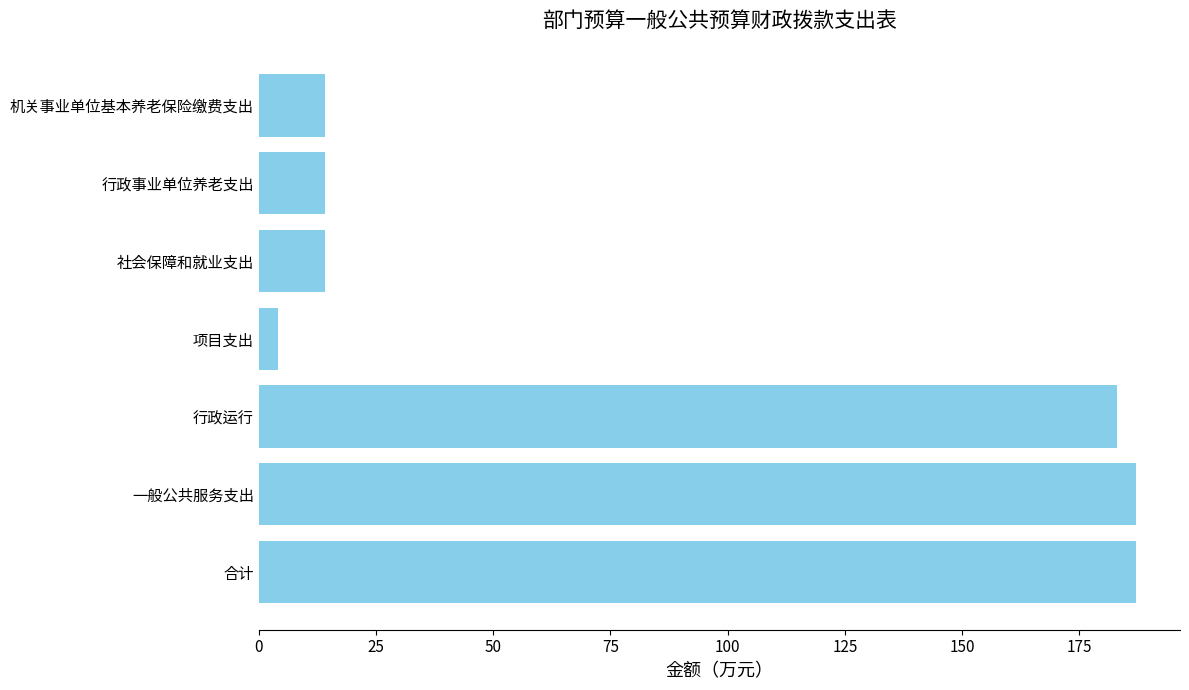

The chart shows a value of 187.1 at 一般公共服务支出. True or false?

True